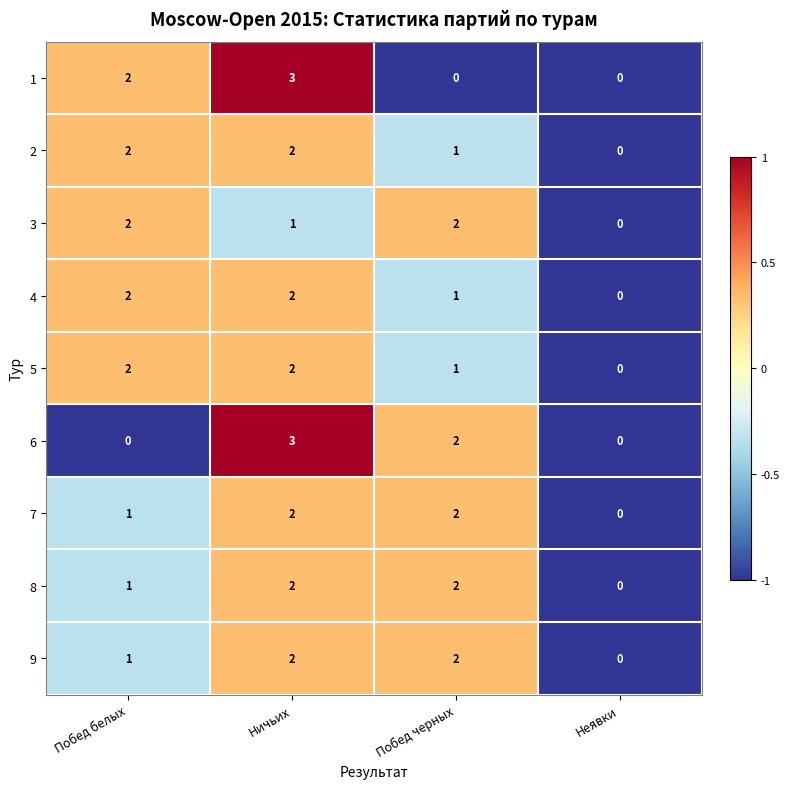

What is the sum of the 4 values at Побед белых and Побед черных?

3